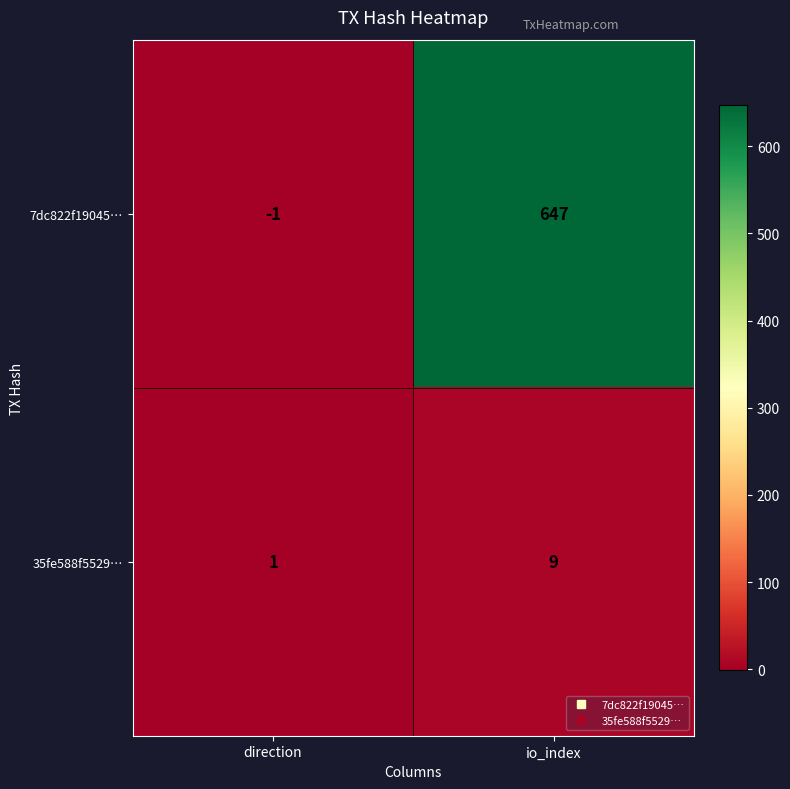

Which series changed the most between direction and io_index?

7dc822f19045…